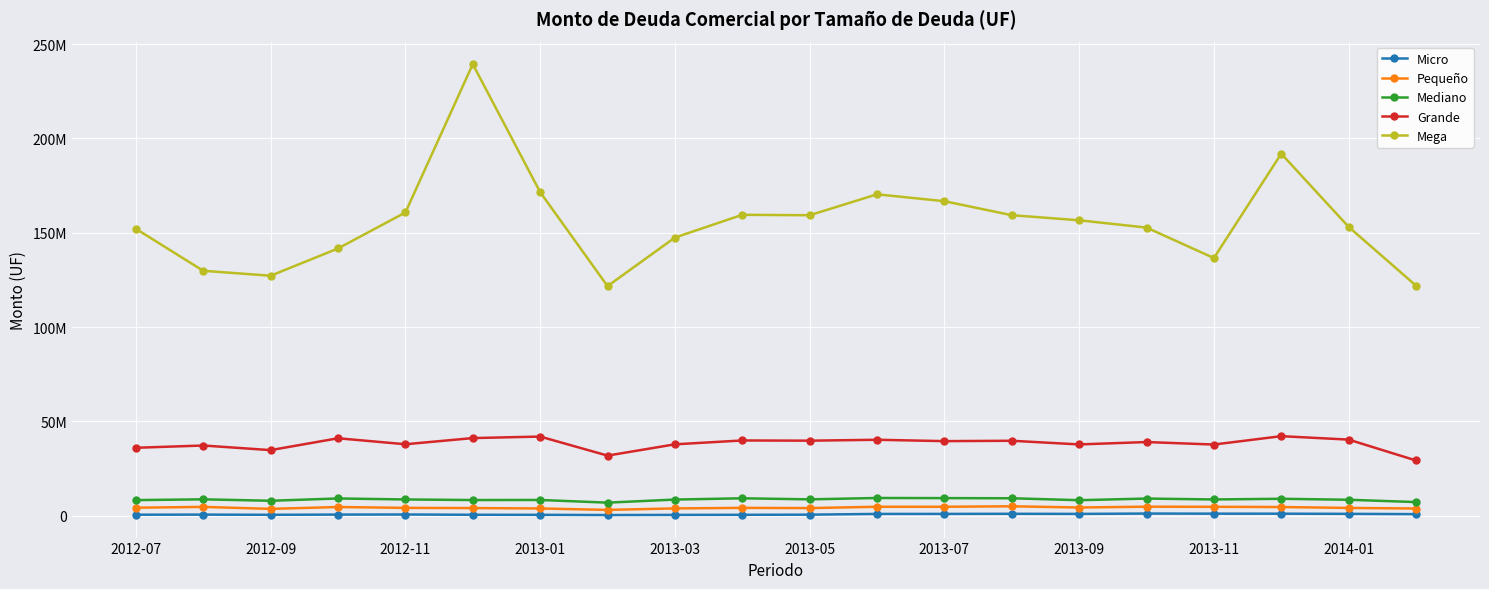

At how many categories does at least one series exceed 199555216?

1